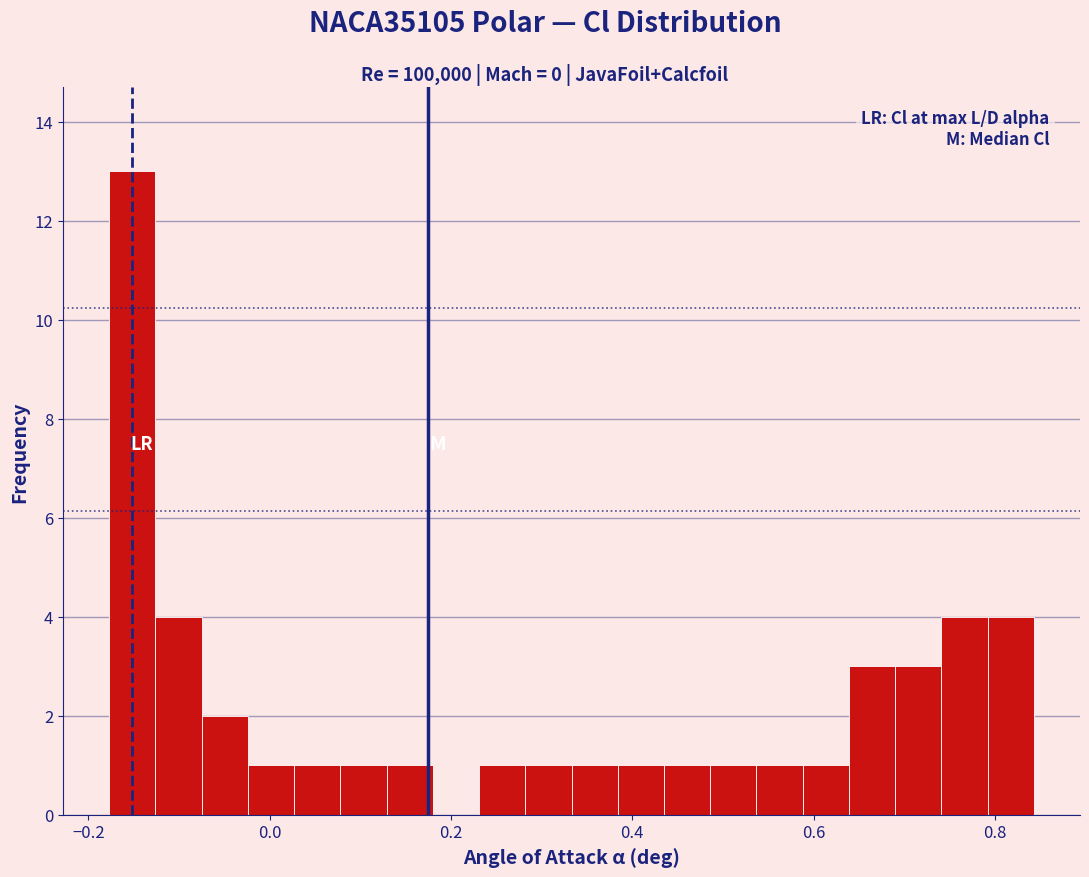

Around what value on the x-axis is the tallest bar? Give the approximate position of its centre, as read against the axis.

-0.16